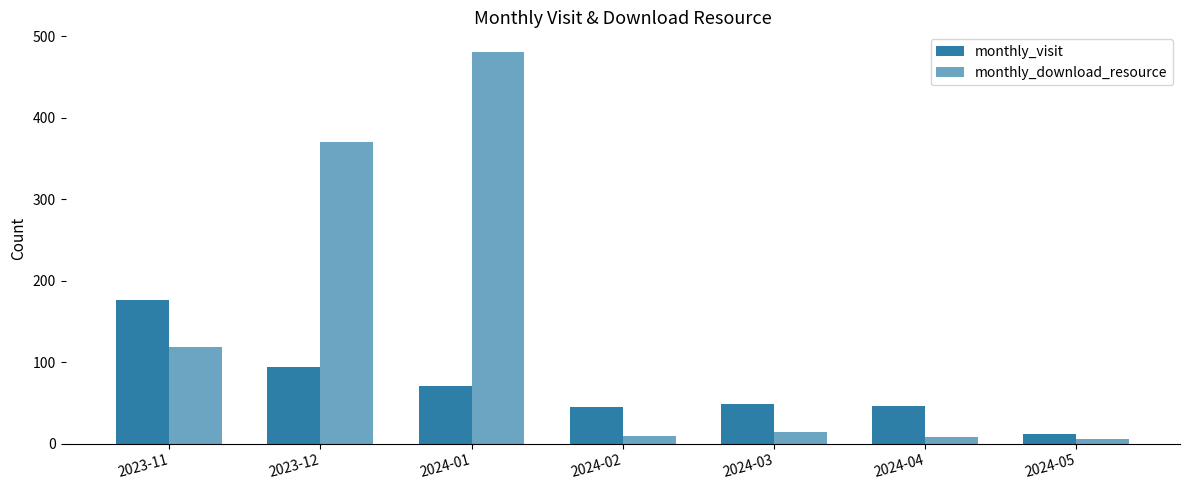

How many values in the monthly_download_resource series are below 14?

3